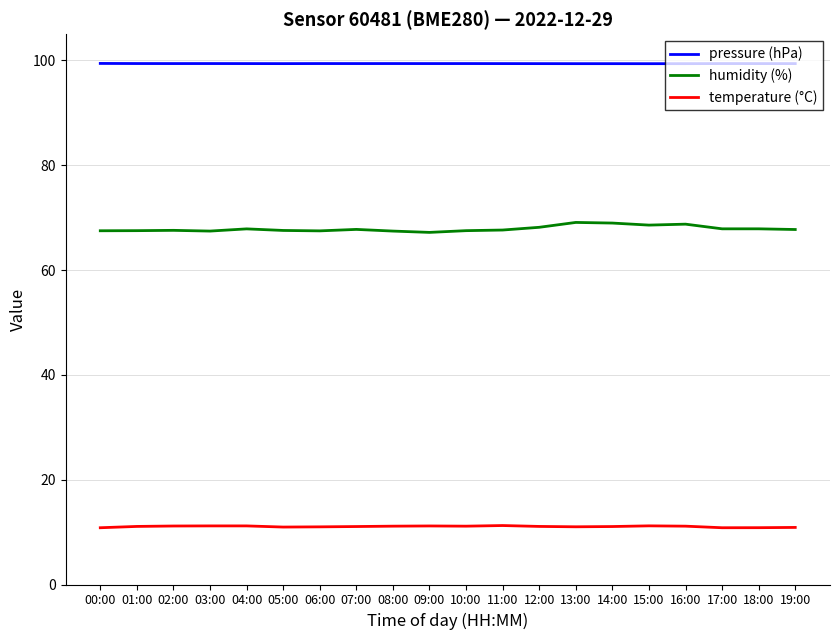

What is the sum of the temperature (°C) values at 11:00 and 04:00?

22.4